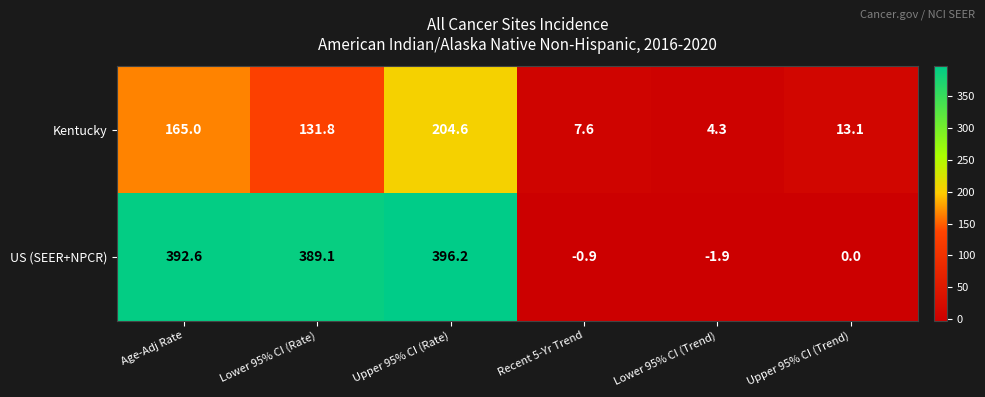

Where is US (SEER+NPCR) nearest to the value 197?

Lower 95% CI (Rate)